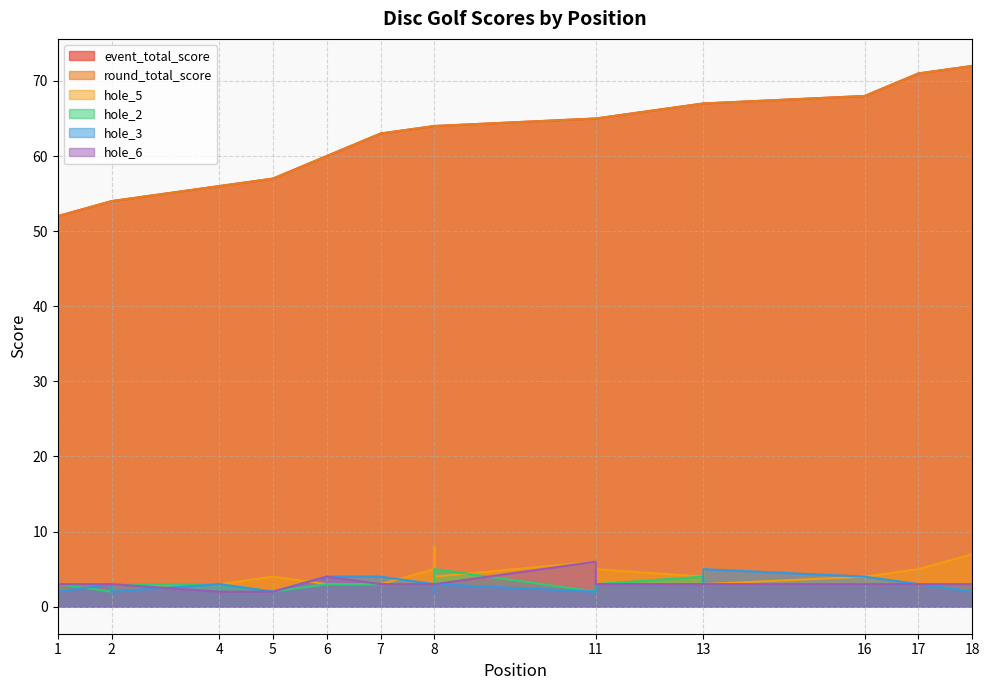

True or false: round_total_score and hole_3 intersect in this chart.

False